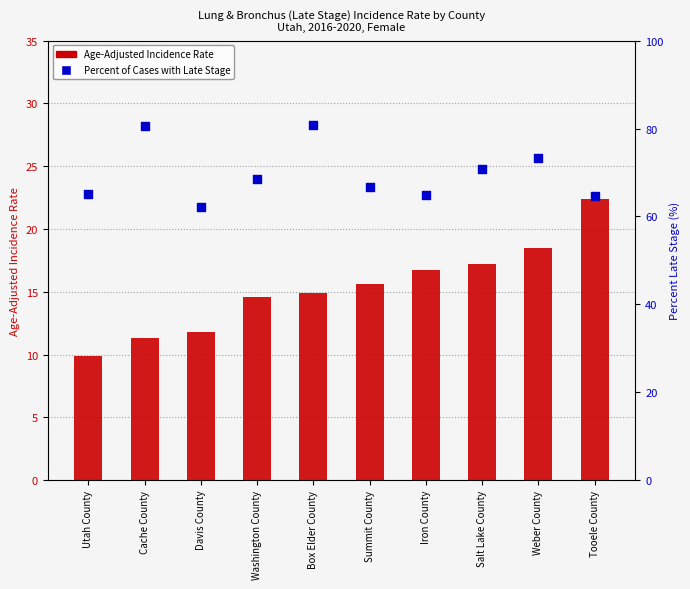

Which series has the largest total across all categories?

Percent of Cases with Late Stage